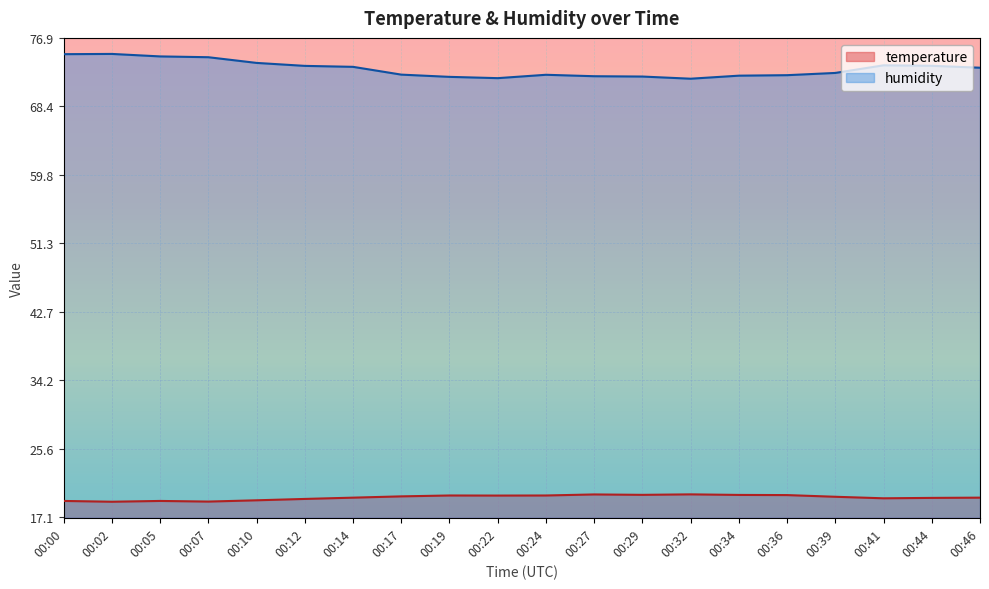

Where is the first local minimum for humidity?

00:22